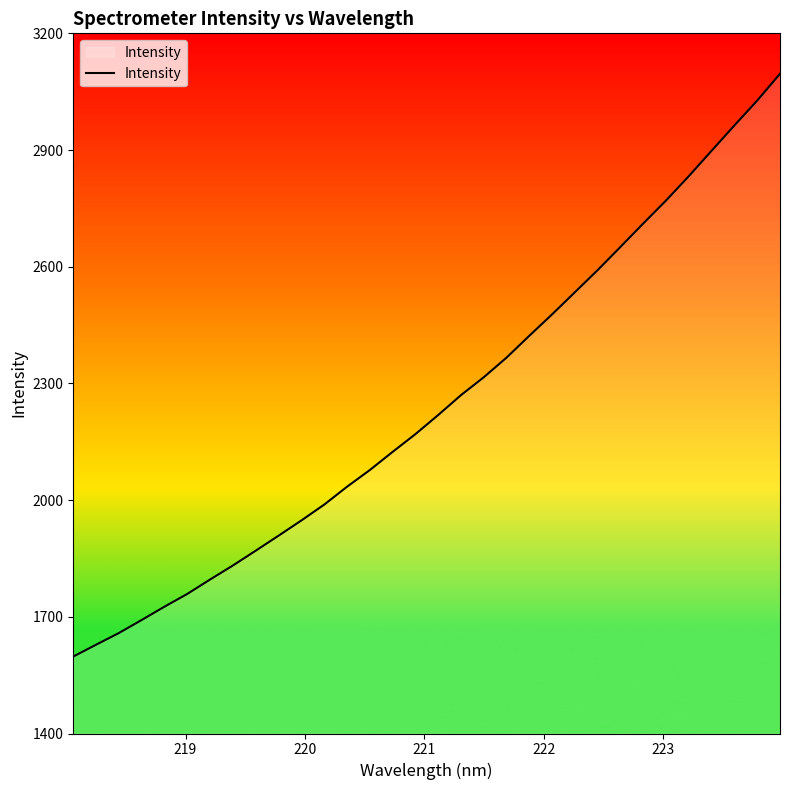

What is the greatest value displayed?

3096.0